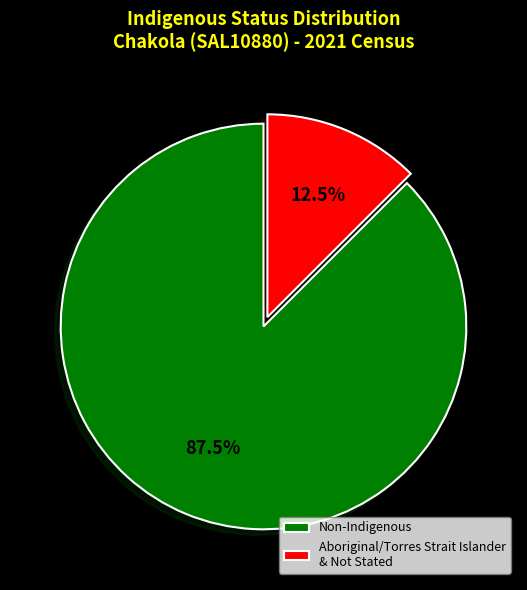

What percentage do Aboriginal/Torres Strait Islander & Not Stated and Non-Indigenous together represent?

100.0%